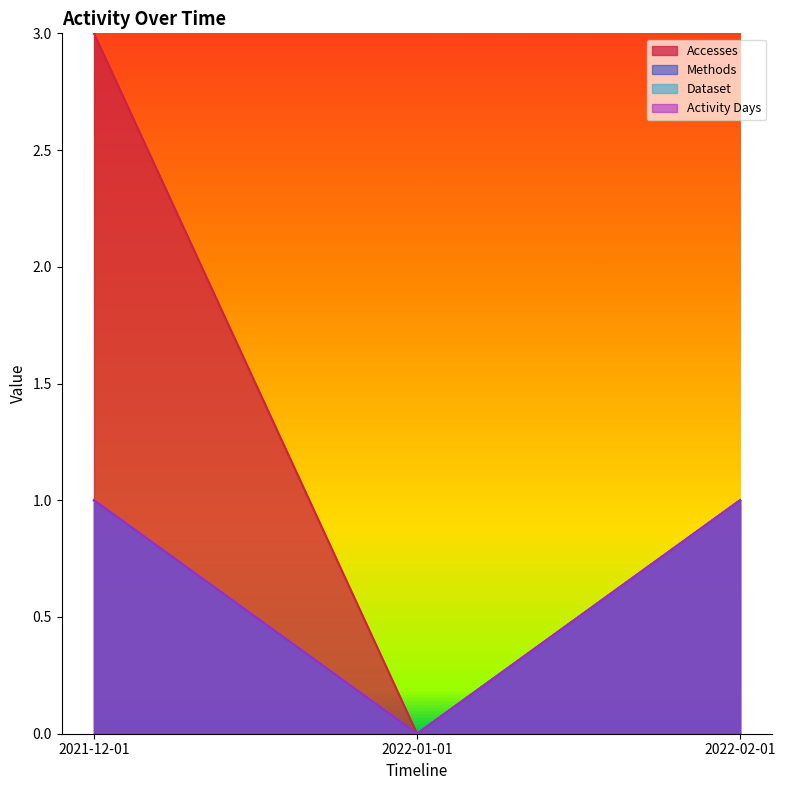

Which category has the highest value across all series?

2021-12-01